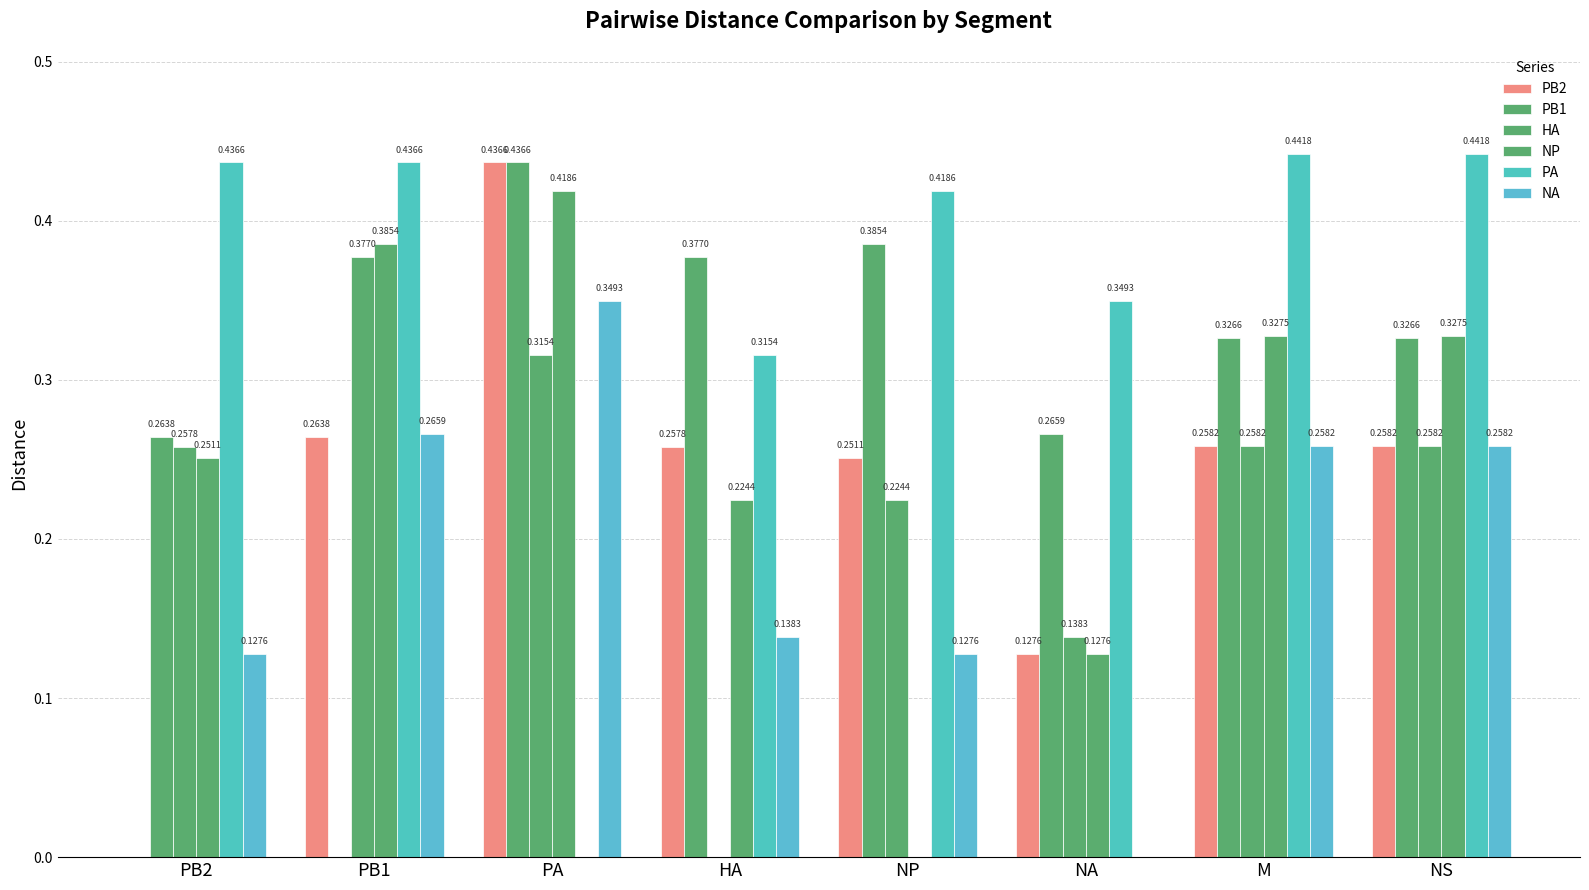

What is the difference between the maximum and second lowest values in the PB2 series?

0.3